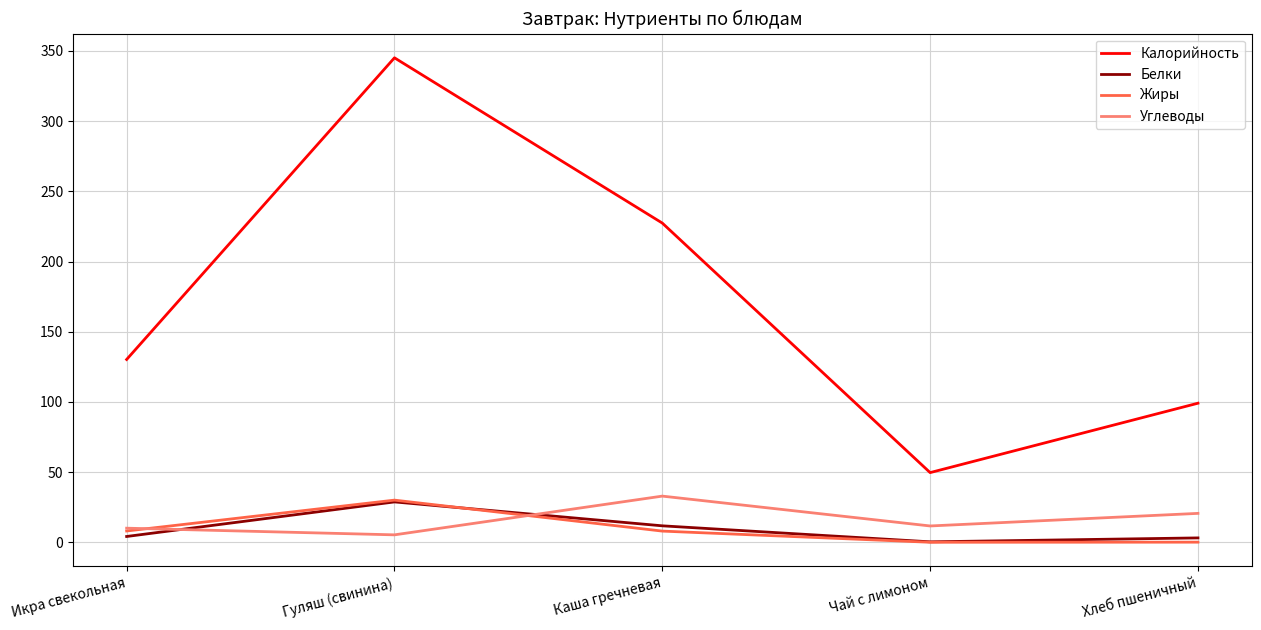

How many lines are shown in the chart?

4